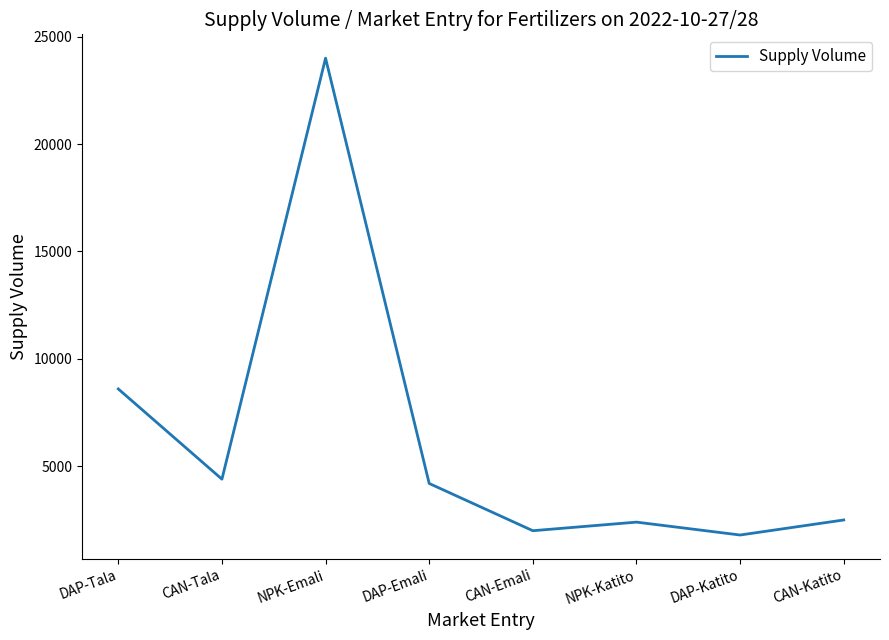

Read the value at DAP-Emali.

4200